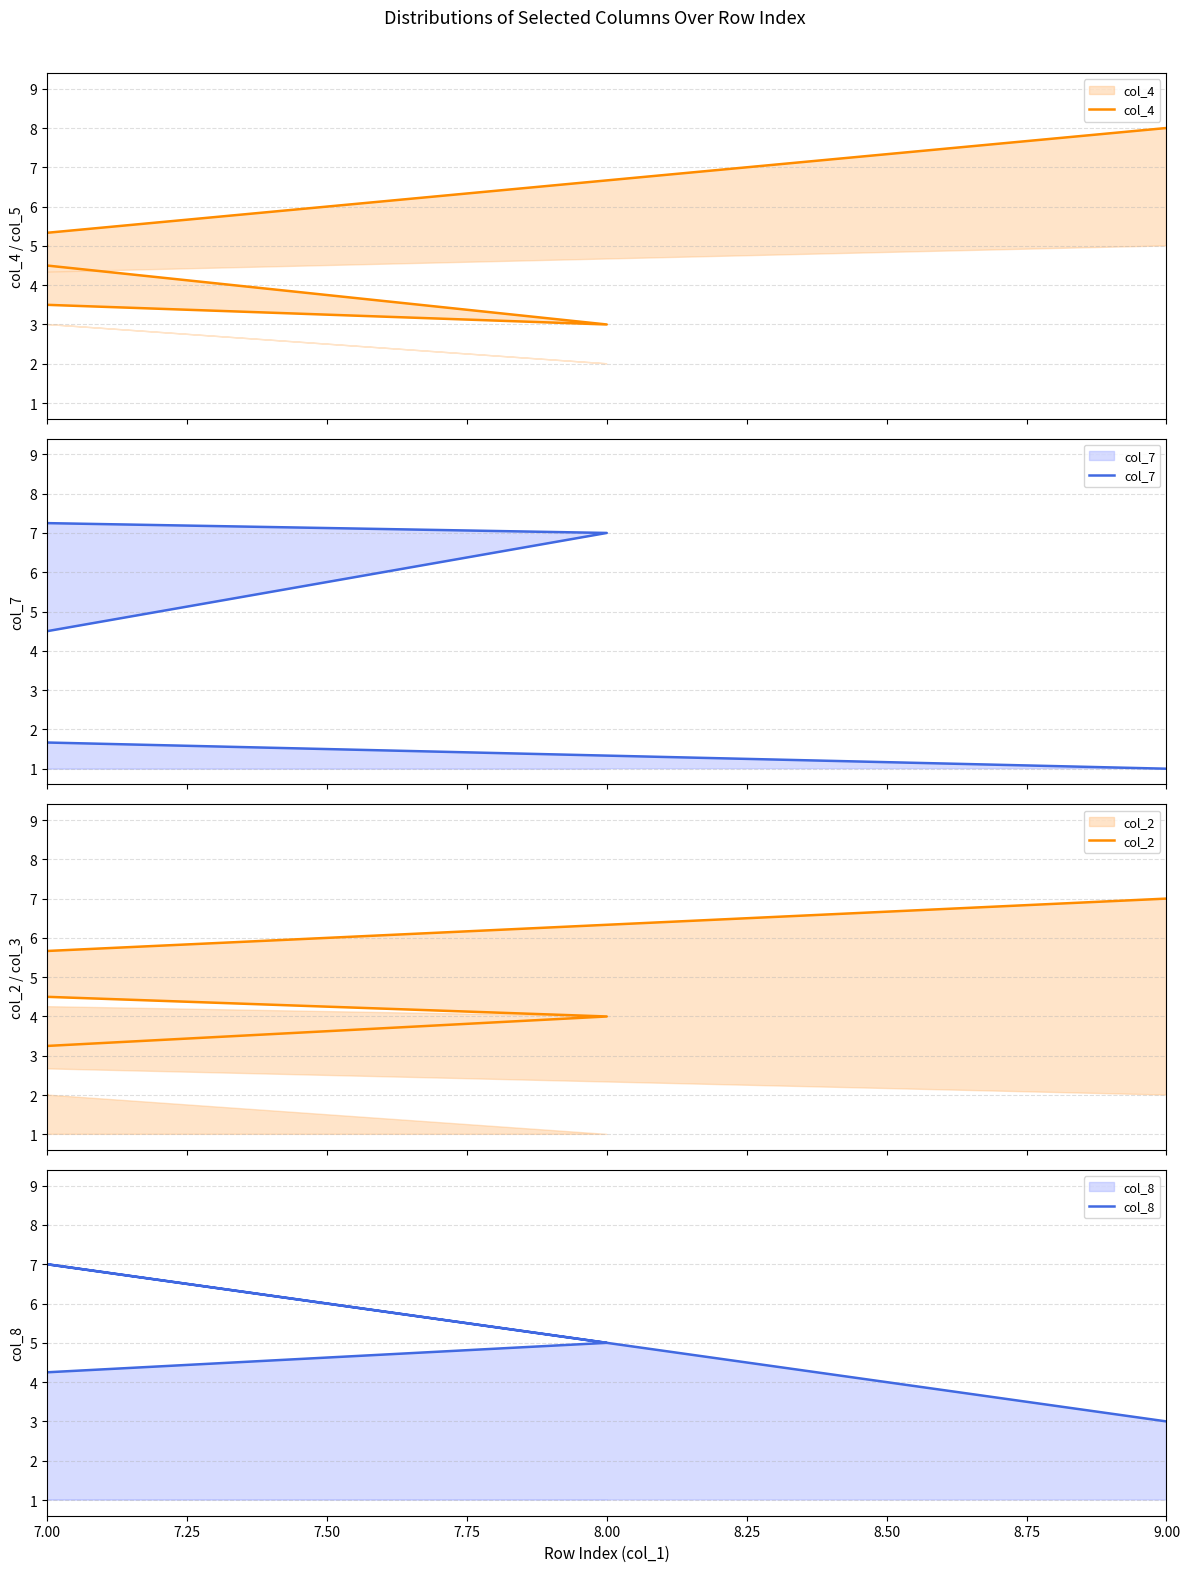

What is the value of the col_4 point at the 8th from the left?

4